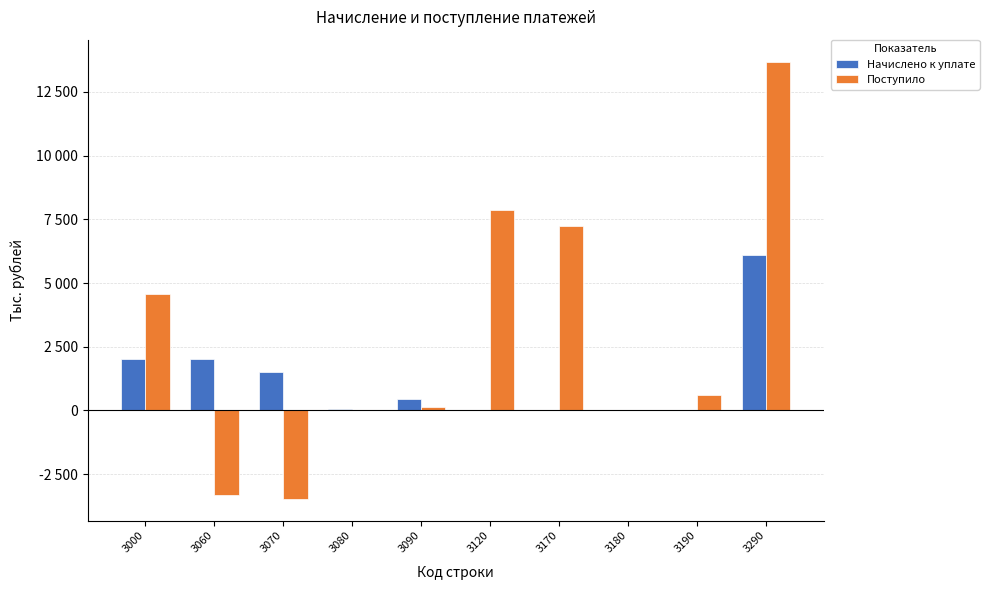

Which series has the widest spread of values?

Поступило